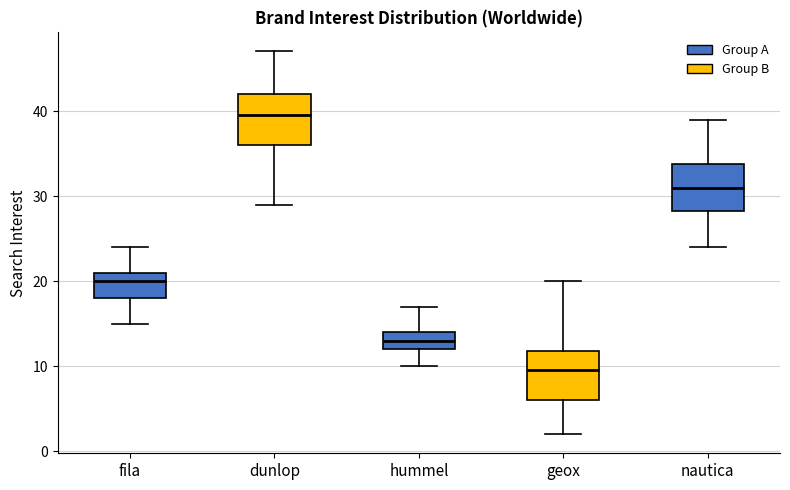

Reading left to right, read every box against the y-axis: the position of its median line, the range the box covers, and the ends of its whiskers. The values are not printed on the chart, so give them approximately, as read against the axis.

fila: median 20, box 18 to 21, whiskers 15 to 24
dunlop: median 40, box 36 to 42, whiskers 29 to 47
hummel: median 13, box 12 to 14, whiskers 10 to 17
geox: median 10, box 6 to 12, whiskers 2 to 20
nautica: median 31, box 28 to 34, whiskers 24 to 39